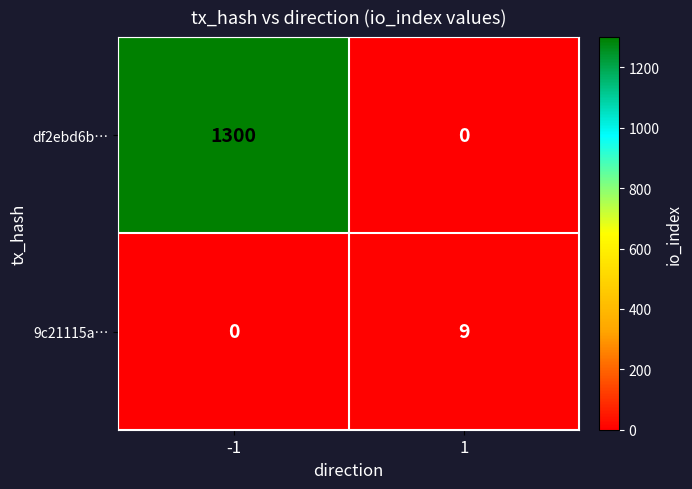

What is the total value across all series at -1?

1300